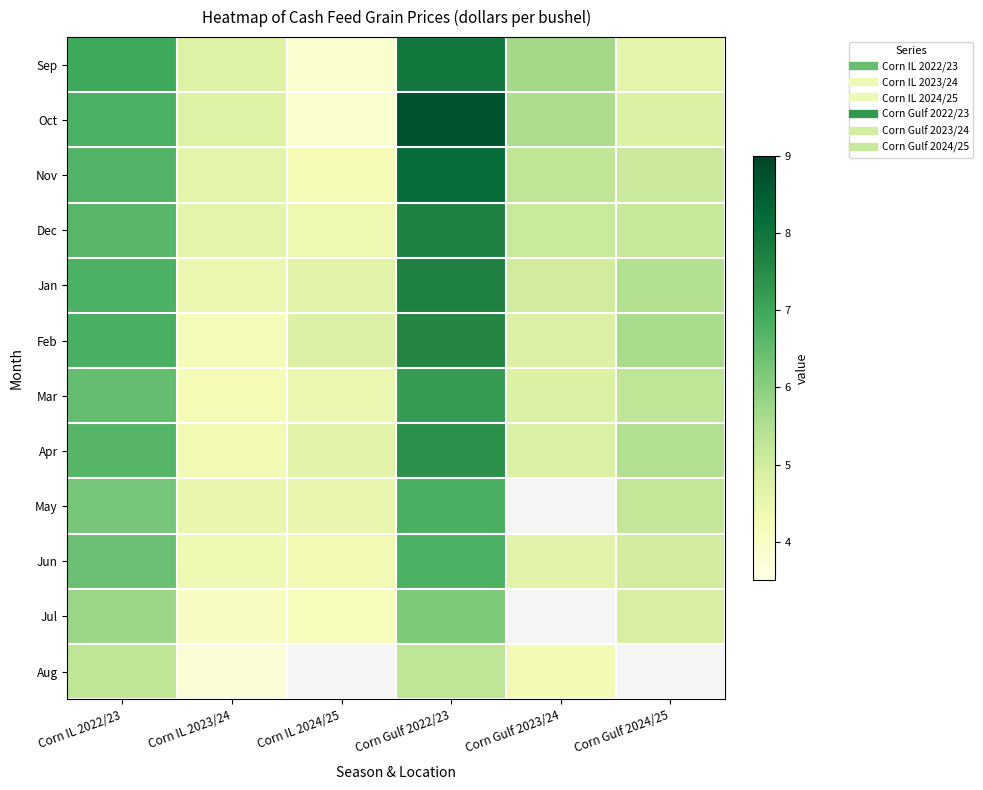

What is the maximum value for Aug?

5.3